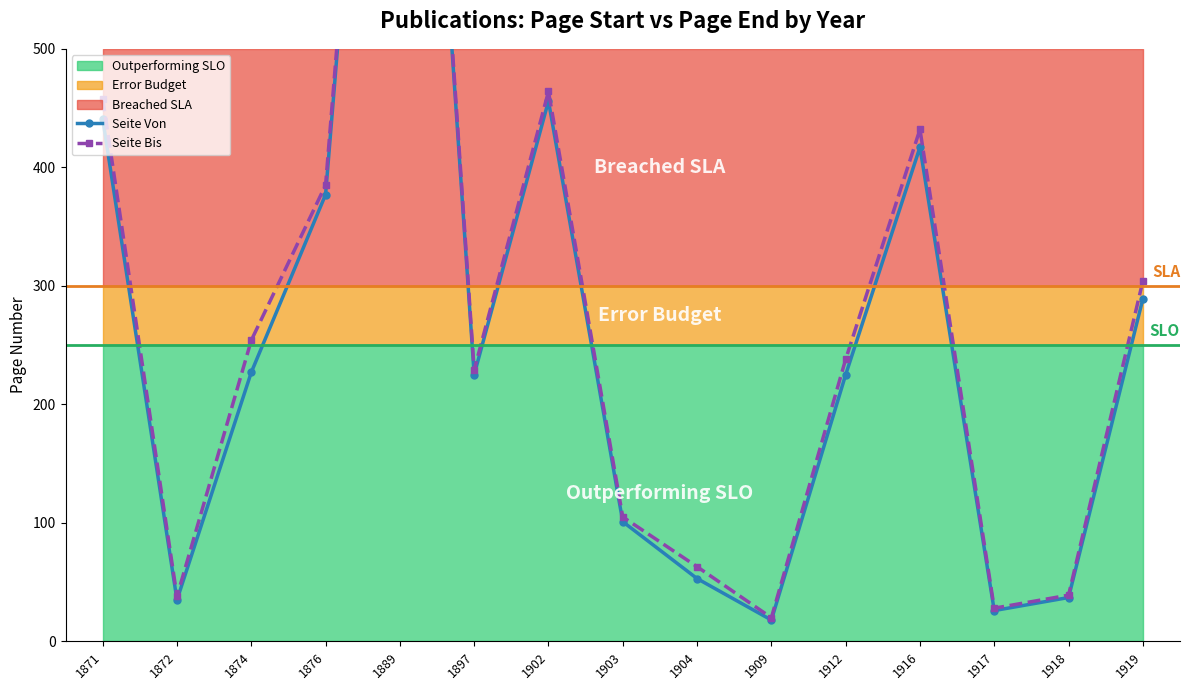

What is the highest value of the Seite Bis series?

1153